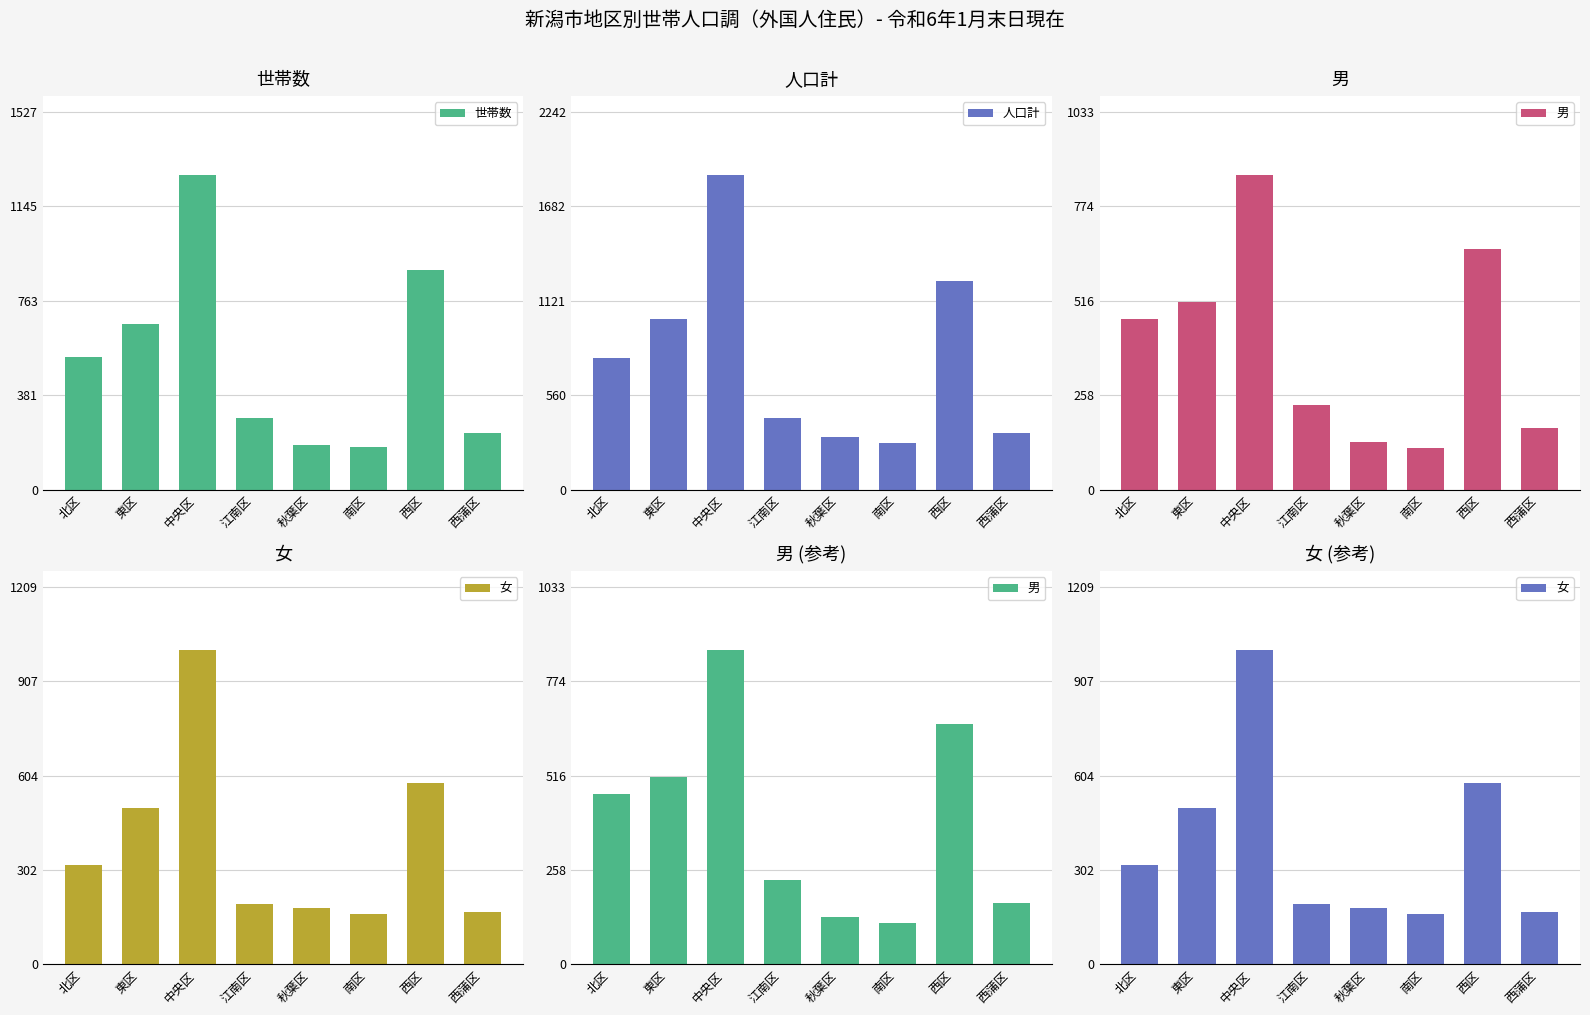

What is the sum of all 世帯数 values?

4239